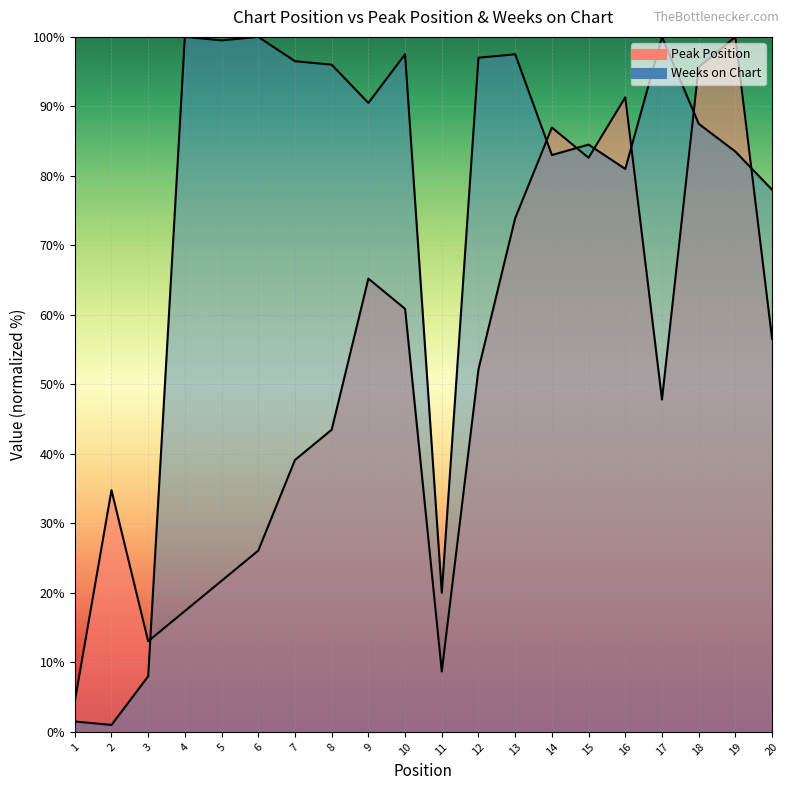

What is the total value across all series at 10?

158.4